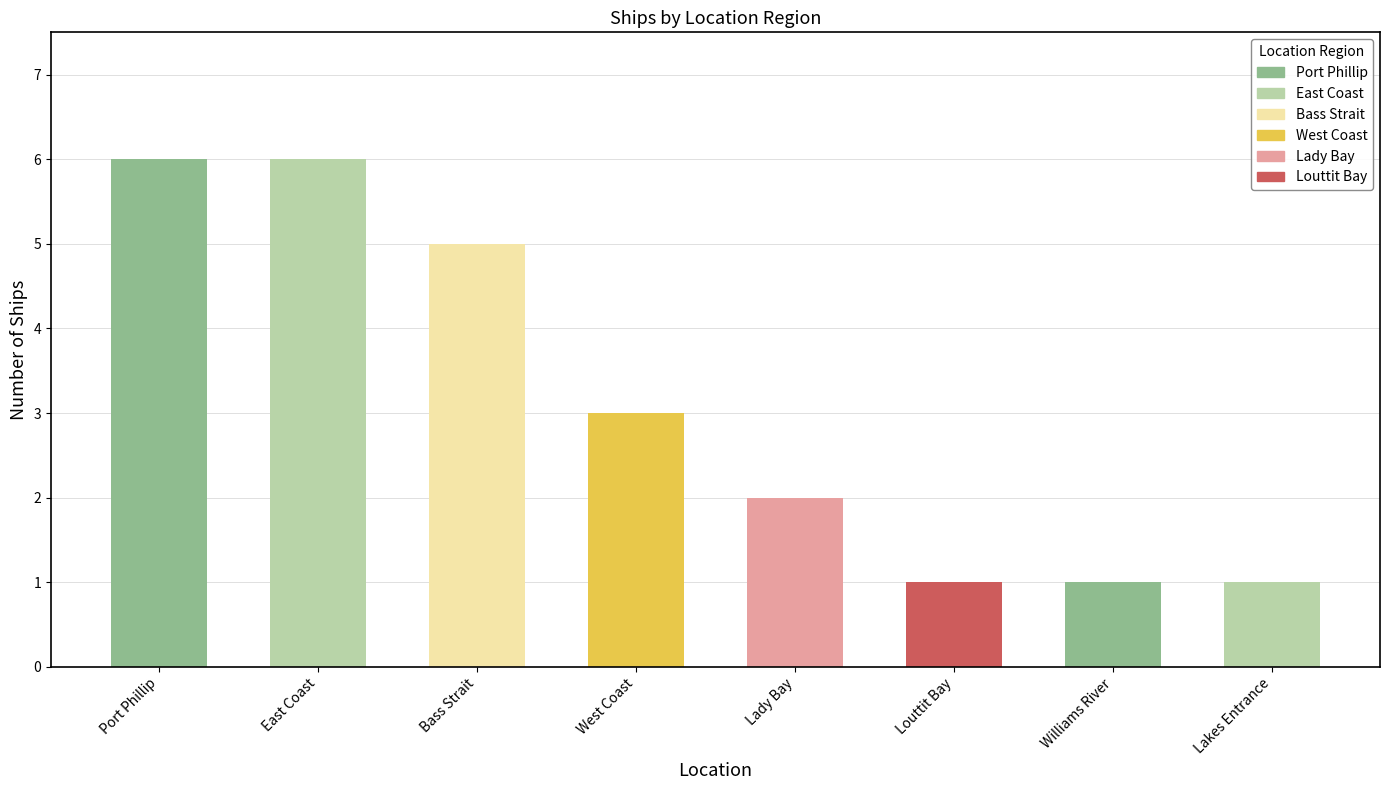

Which label corresponds to the smallest value in the chart?

Louttit Bay